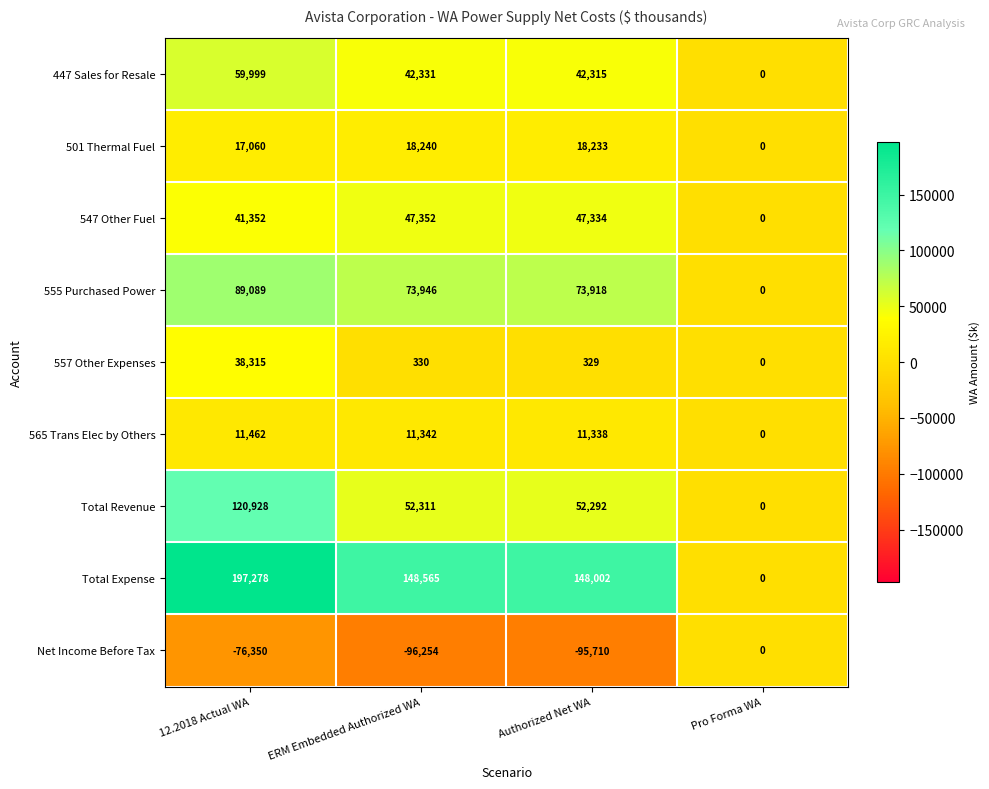

What is the approximate value of 557 Other Expenses at 12.2018 Actual WA, to the nearest 10?

38320